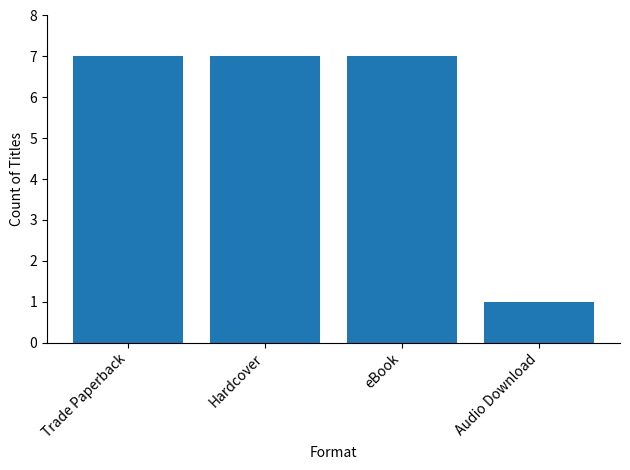

Are the bars horizontal?

No